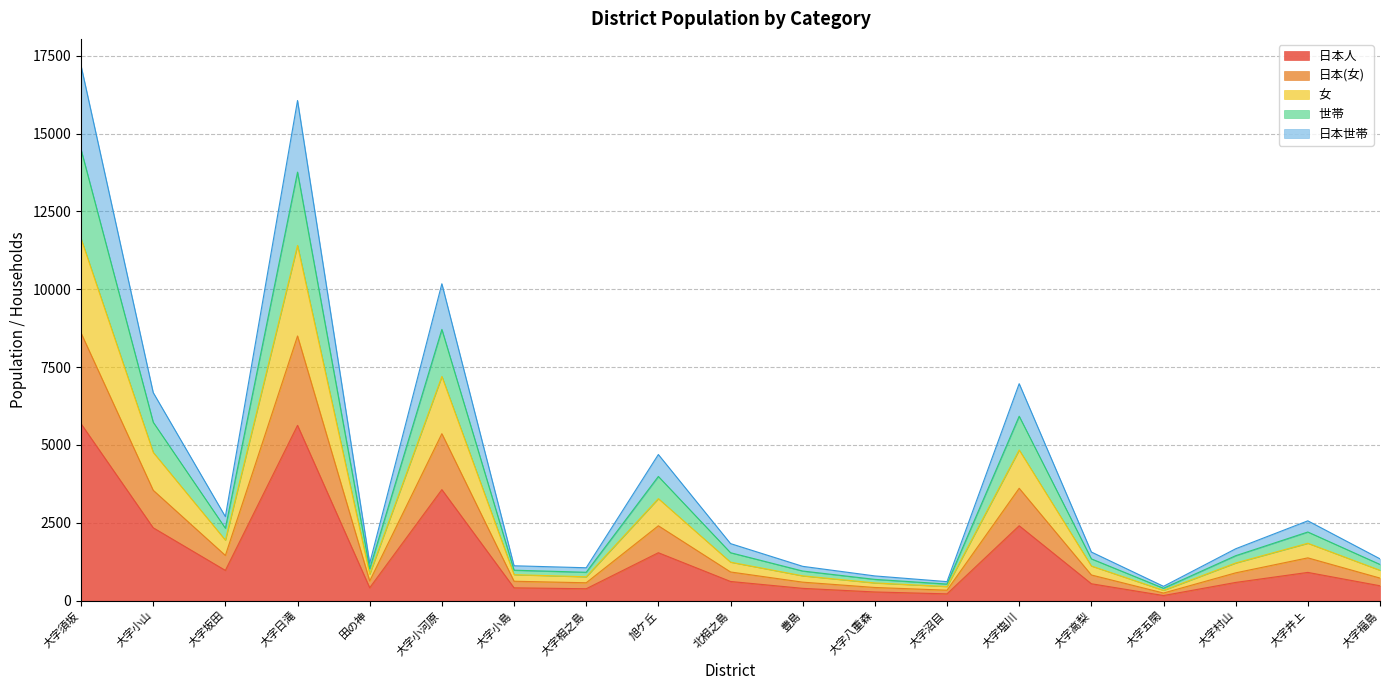

What is the total value across all series at 大字小河原?

10177